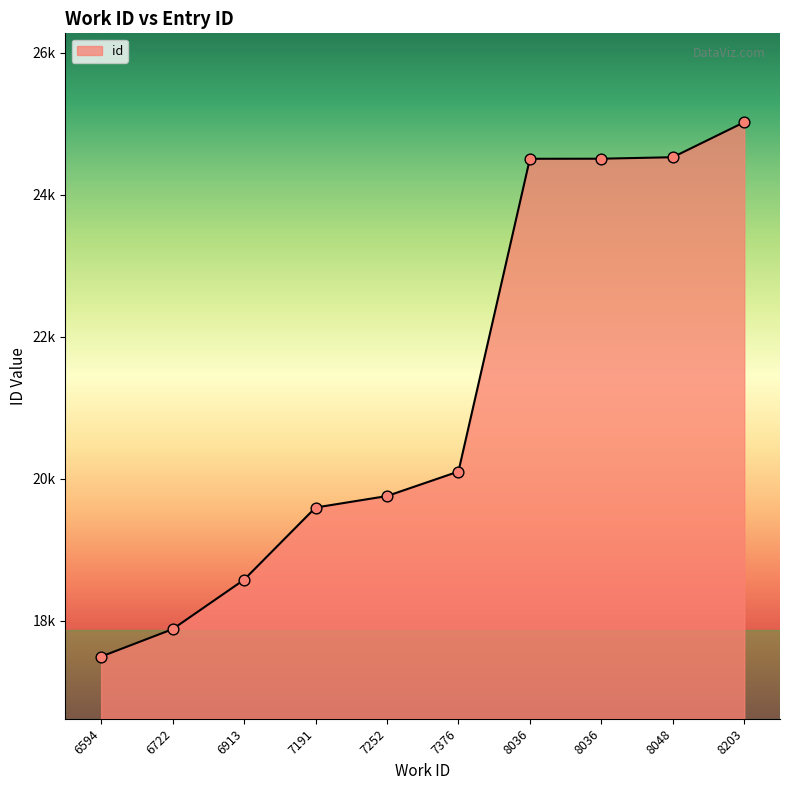

Which has a higher value, 7191 or 6913?

7191